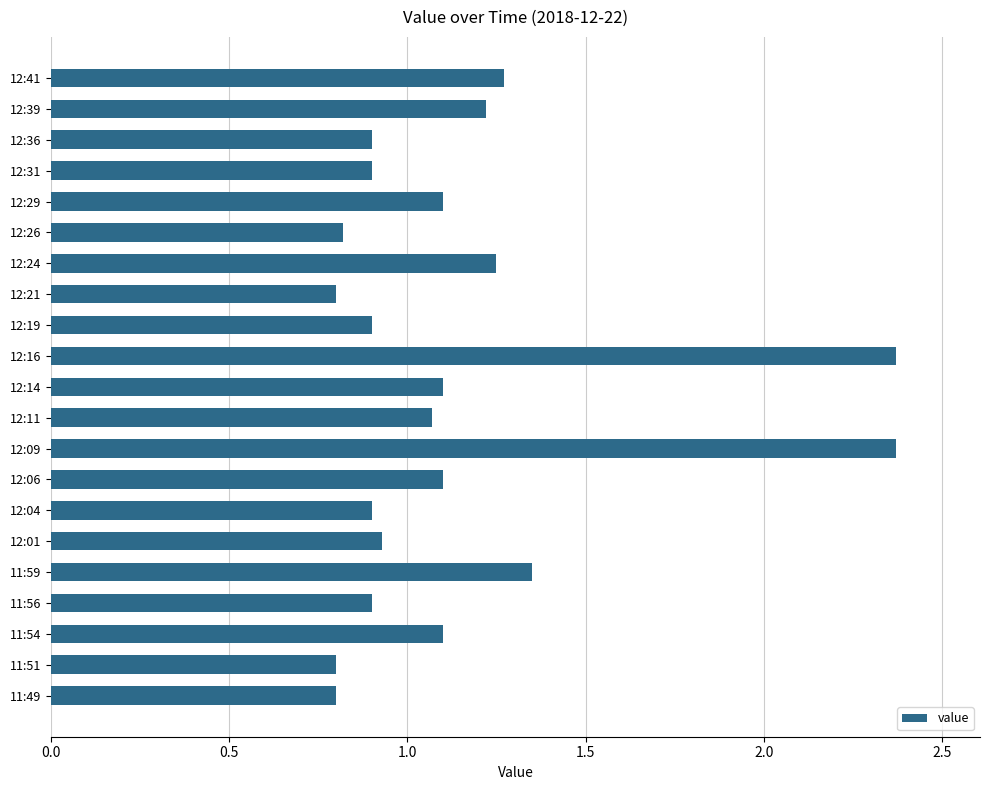

What is the sum of the values at 12:36 and 11:49?

1.7